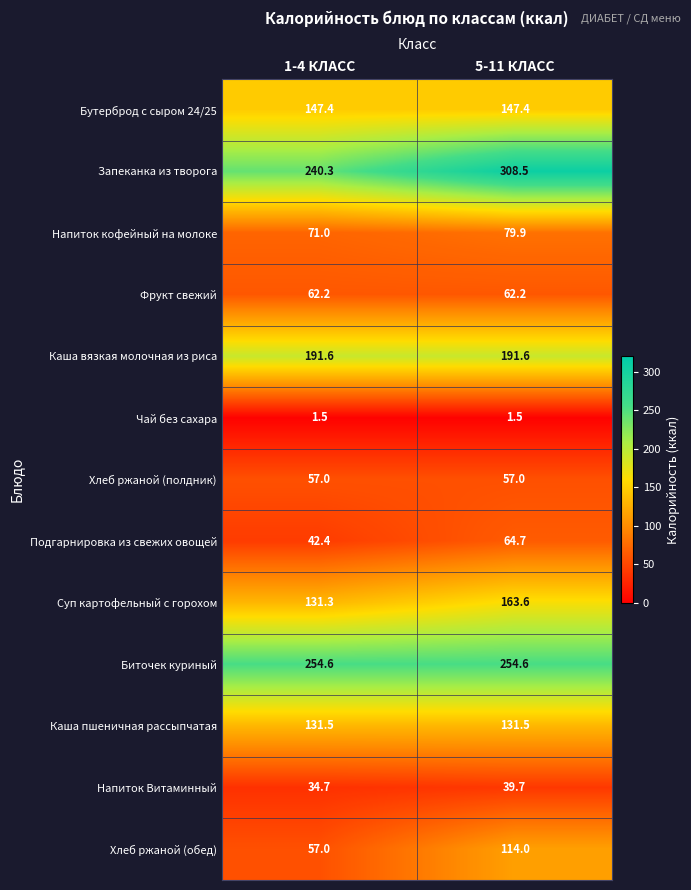

What is the average value of the Напиток Витаминный series?

37.2